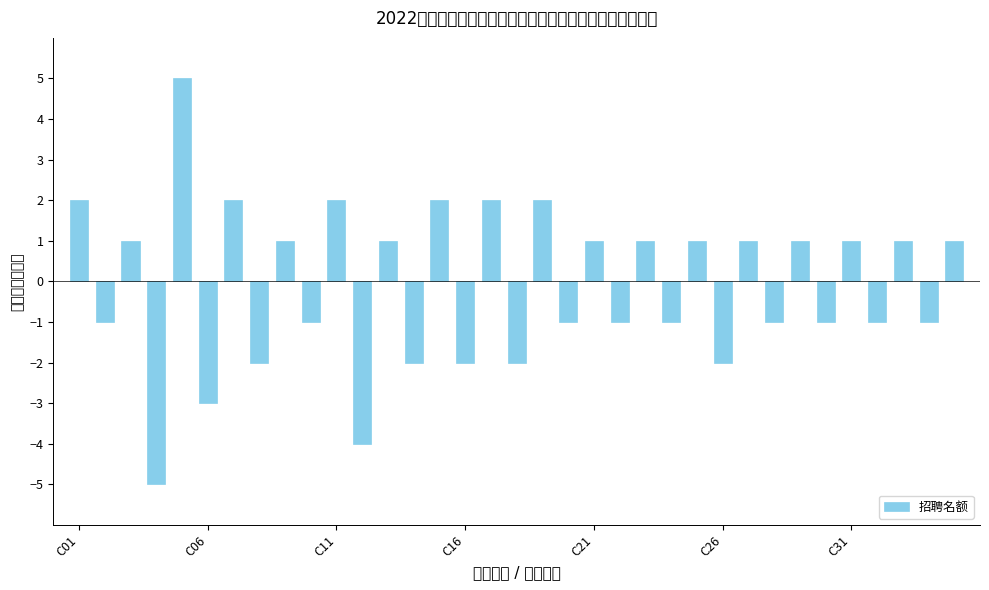

What is the difference between the second highest and second lowest values?

6